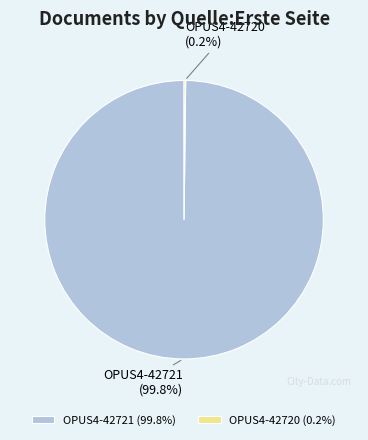

How much of the chart is everything except OPUS4-42721?

0.2%